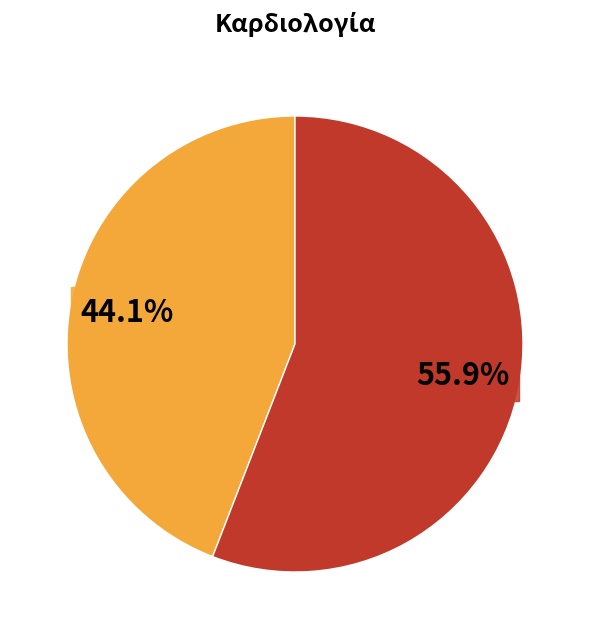

Is there a majority slice in this chart?

Yes